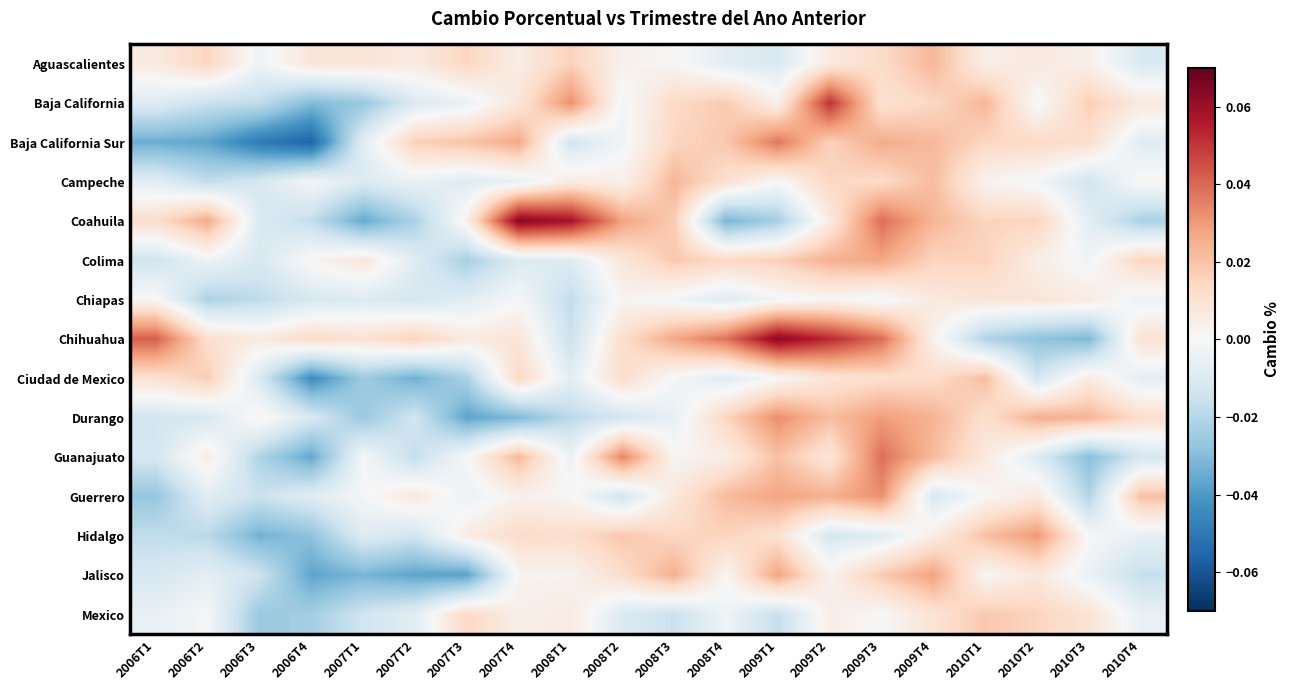

At 2006T1, list the series in order from smallest to largest.

Baja California Sur, Guerrero, Hidalgo, Colima, Durango, Guanajuato, Jalisco, Baja California, Campeche, Mexico, Chiapas, Aguascalientes, Ciudad de Mexico, Coahuila, Chihuahua